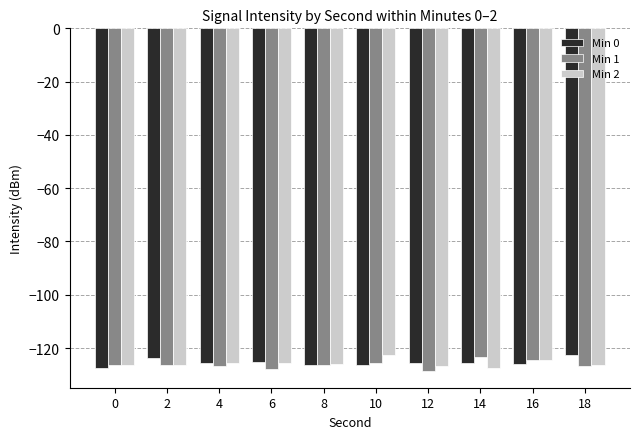

What is the difference between the maximum and minimum values in the Min 2 series?

5.0